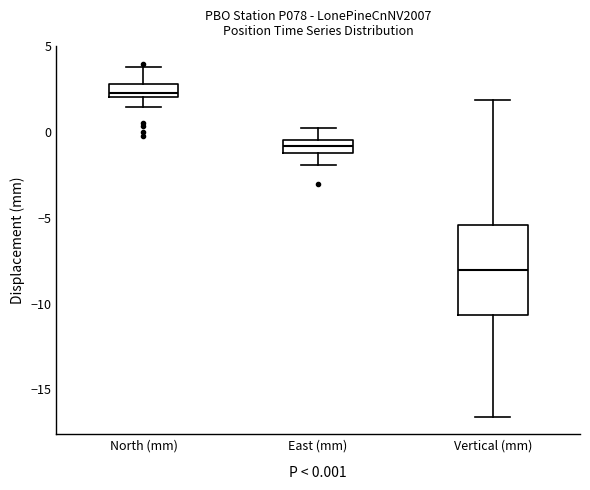

Reading left to right, transcribe this box plot: for each box, give where its median line is, the range the box spans, and where its two whiskers end, as read against the y-axis. The values are not printed on the chart, so give them approximately, as read against the axis.

North (mm): median 2.5, box 2.0 to 3.0, whiskers 1.5 to 4.0
East (mm): median -1.0 (inside the box), box -1.0 to -0.5, whiskers -2.0 to 0.0
Vertical (mm): median -8.0, box -10.5 to -5.5, whiskers -16.5 to 2.0